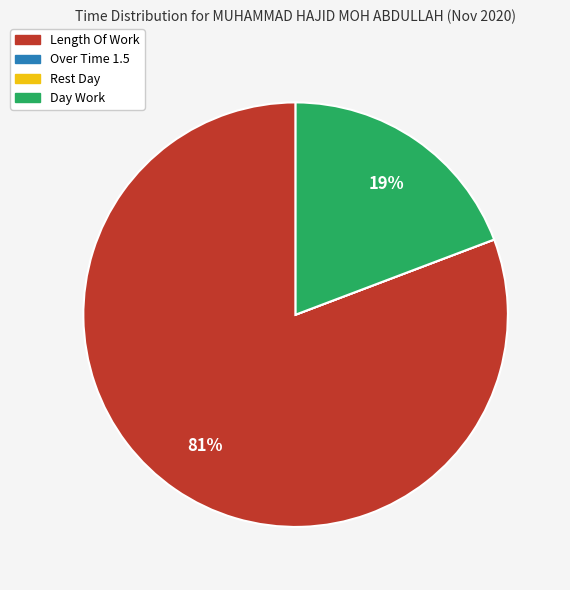

Is there any slice that represents more than half of the pie?

Yes